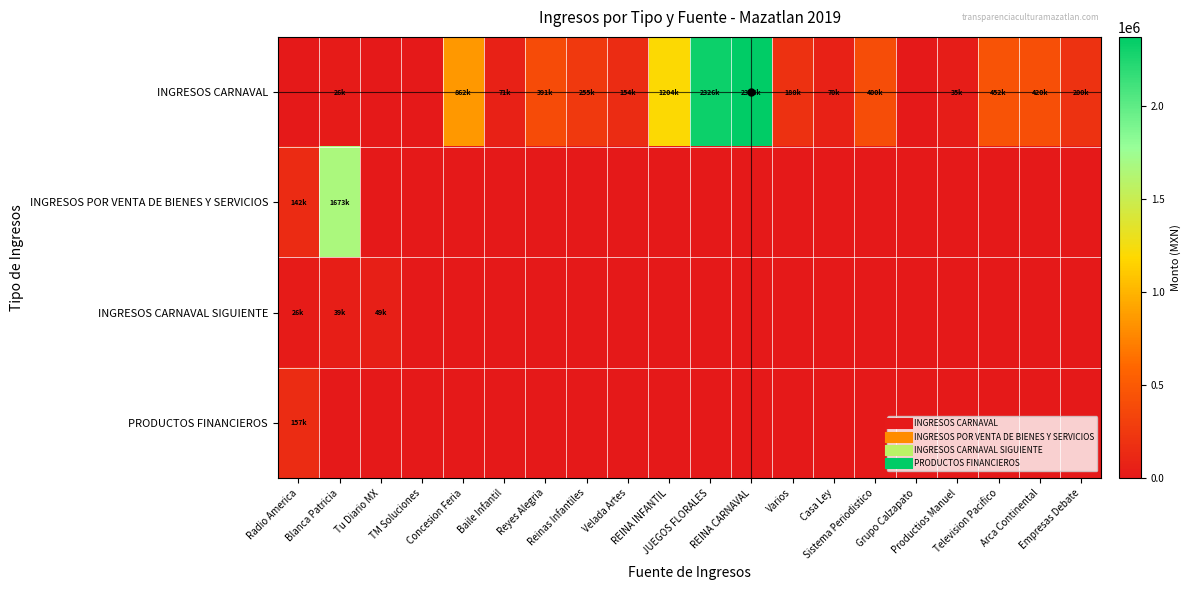

Which category has the highest value across all series?

REINA CARNAVAL